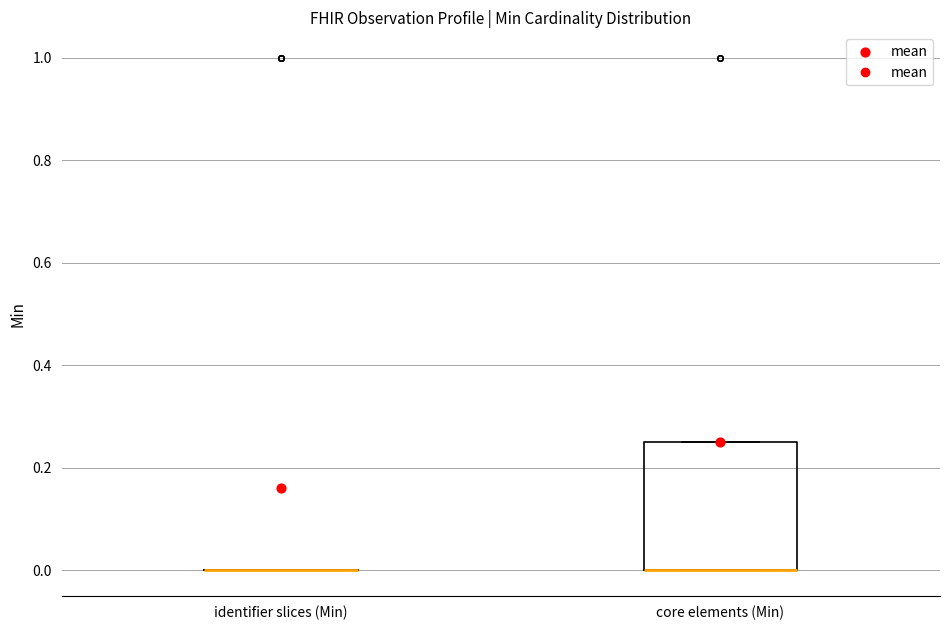

Reading left to right, read every box against the y-axis: the position of its median line, the range the box covers, and the ends of its whiskers. The values are not printed on the chart, so give them approximately, as read against the axis.

identifier slices (Min): box collapsed to a line at 0.00, whiskers 0.00 to 0.00
core elements (Min): median 0.00 (drawn on the box's lower edge), box 0.00 to 0.26, whiskers 0.00 to 0.26